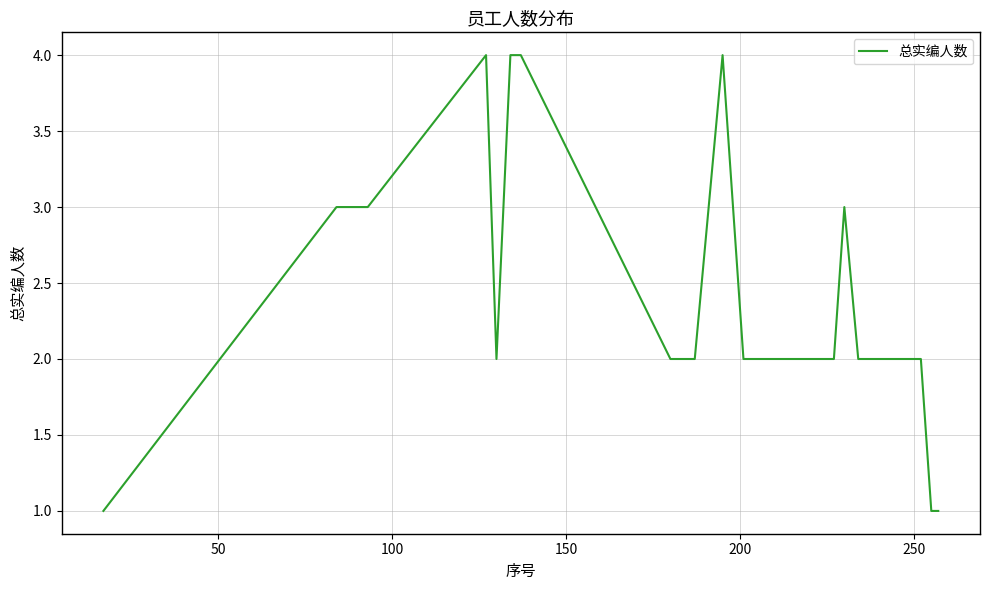

What is the maximum value shown in the chart?

4